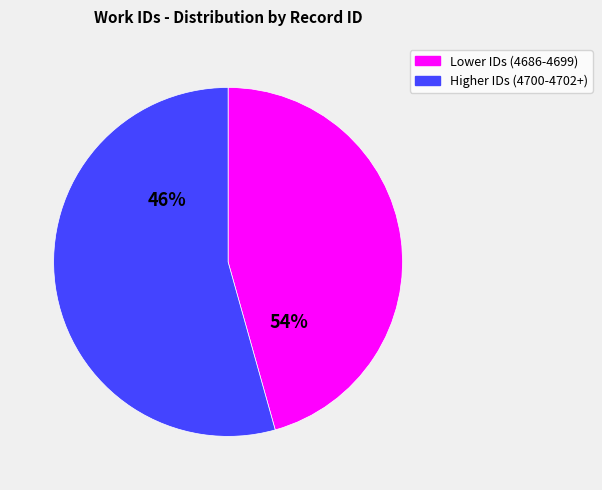

True or false: 4700 accounts for 9% of the total.

True